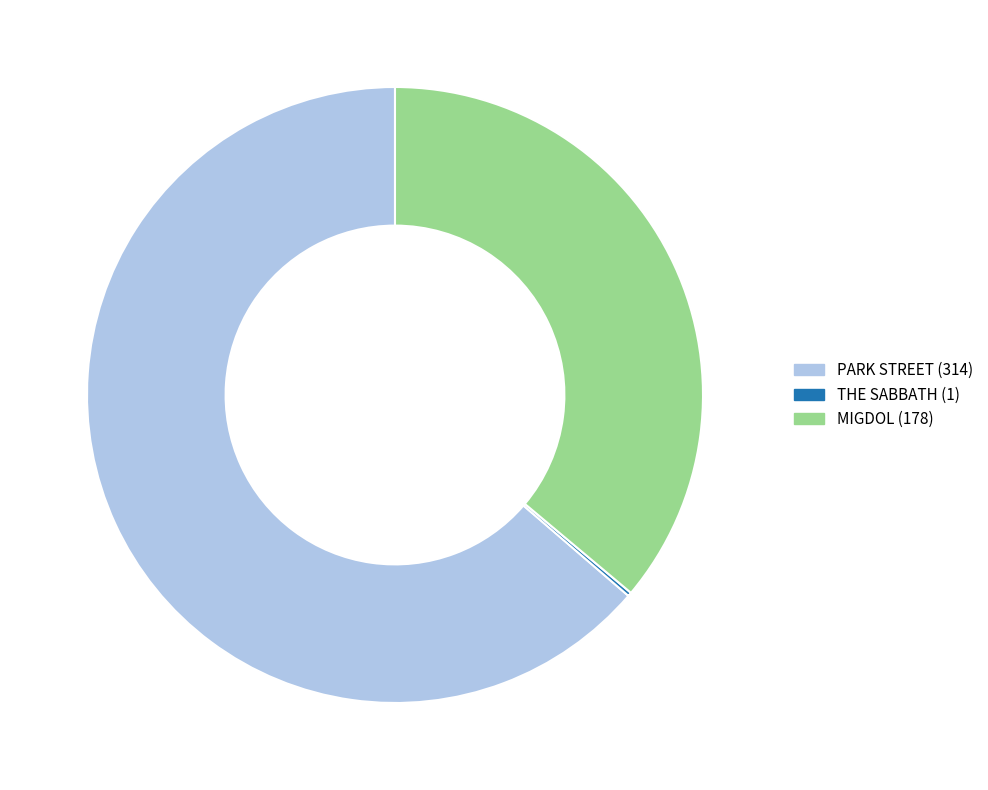

Between PARK STREET and MIGDOL, which is larger?

PARK STREET